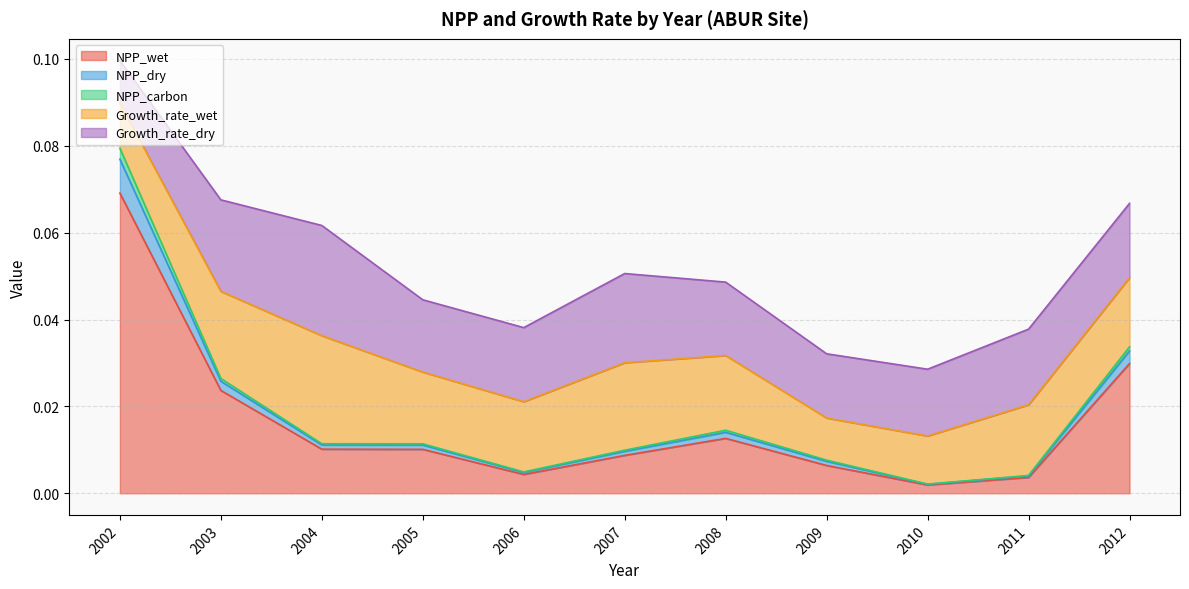

At which label does NPP_wet reach its peak?

2002